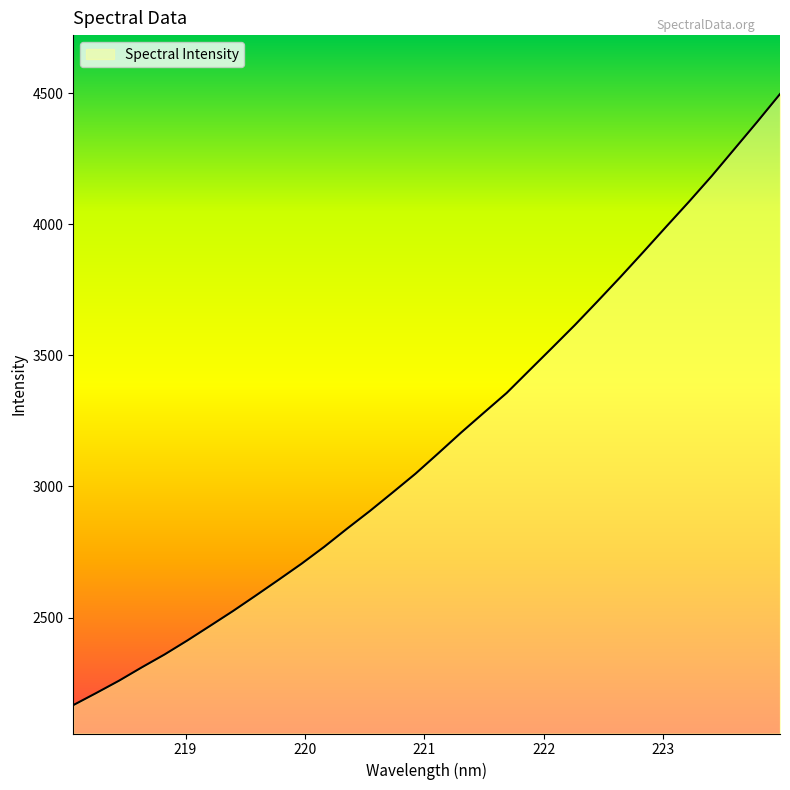

How many series are shown in this chart?

1